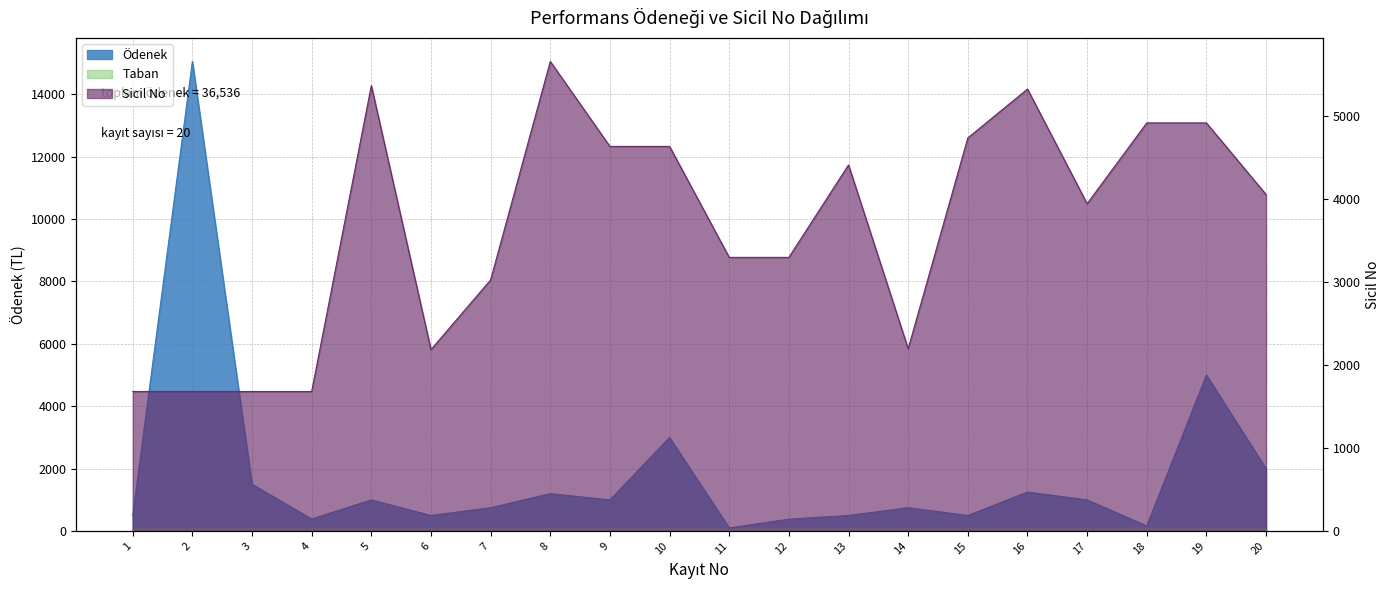

How many data points in Ödenek are less than 1000?

10